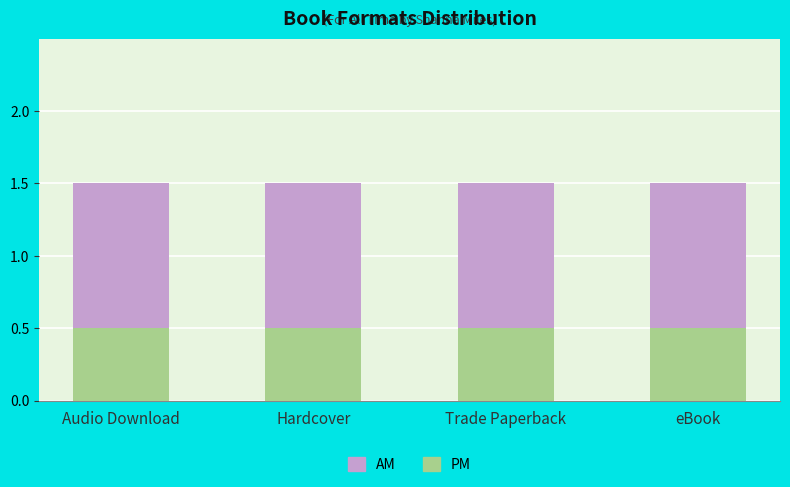

Count the number of categories in the chart.

4